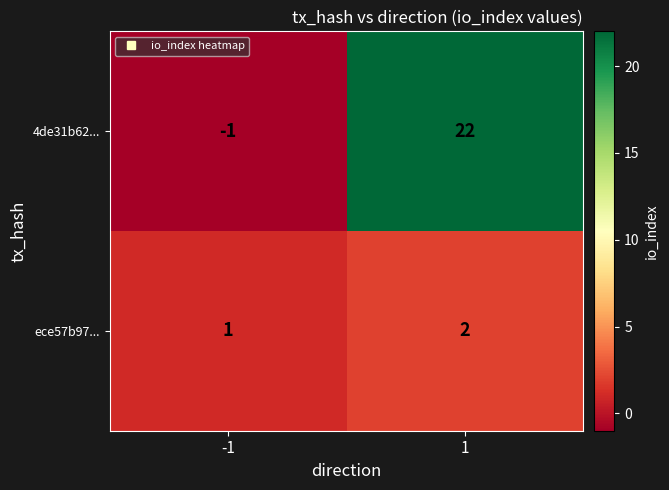

What is the sum of the 4de31b62... values at 1 and -1?

21